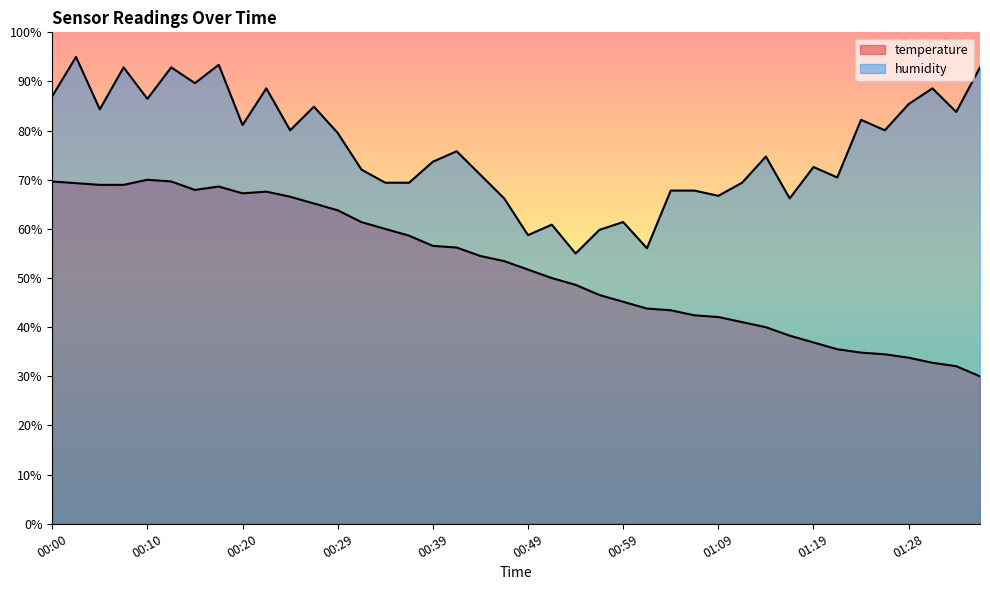

Rank the series at 00:15 from highest to lowest value.

humidity, temperature